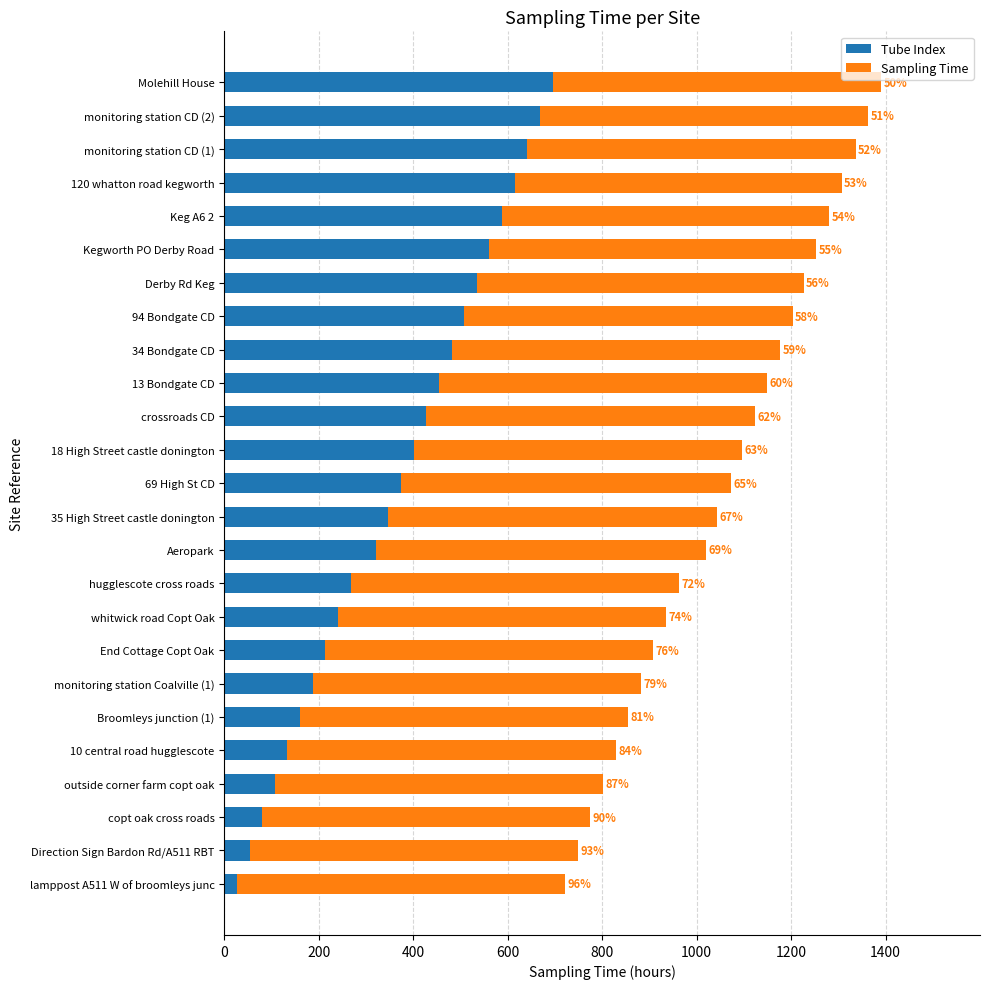

What are all the series names shown in the legend?

Tube Index, Sampling Time